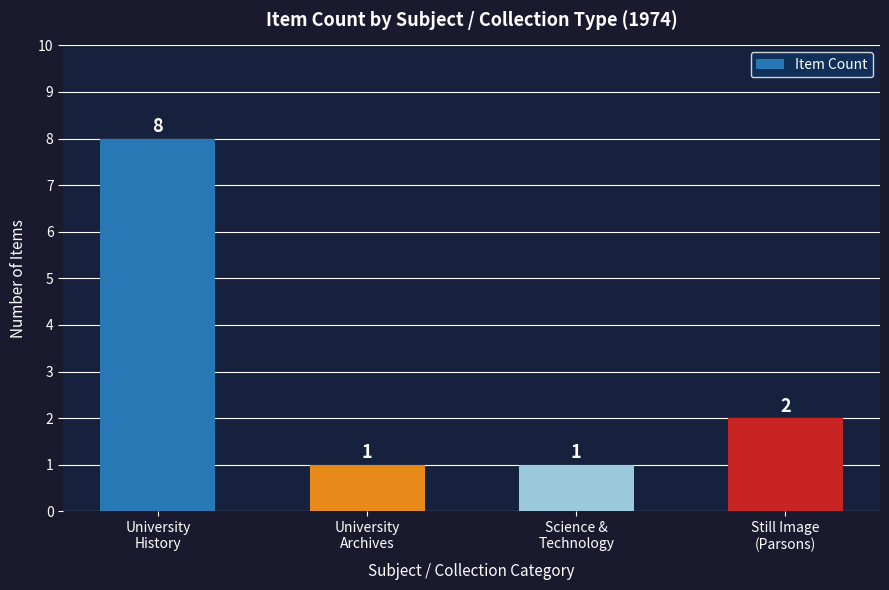

How many values are below 2?

2